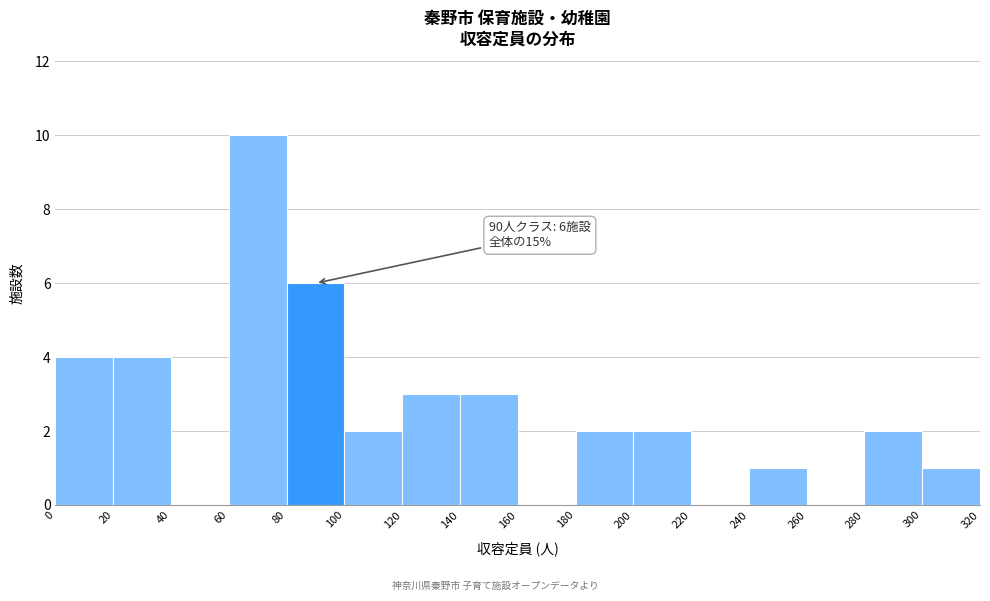

Which range on the x-axis has the tallest bar?

60 to 80